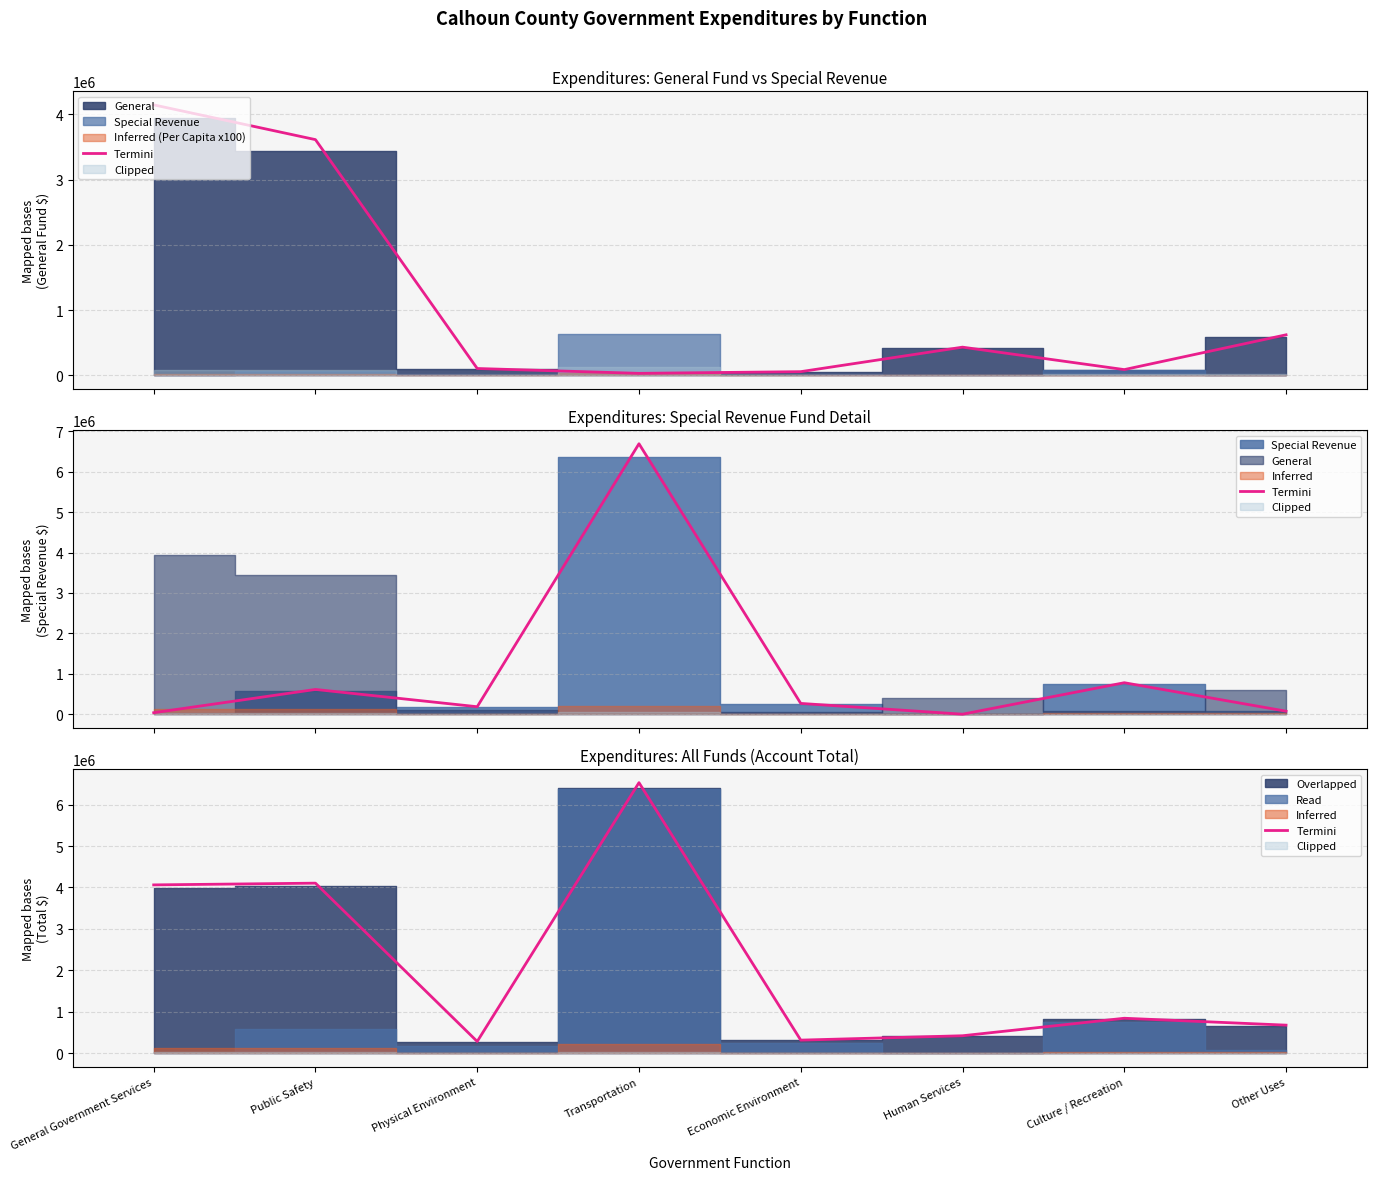

What position from the right is Human Services?

3